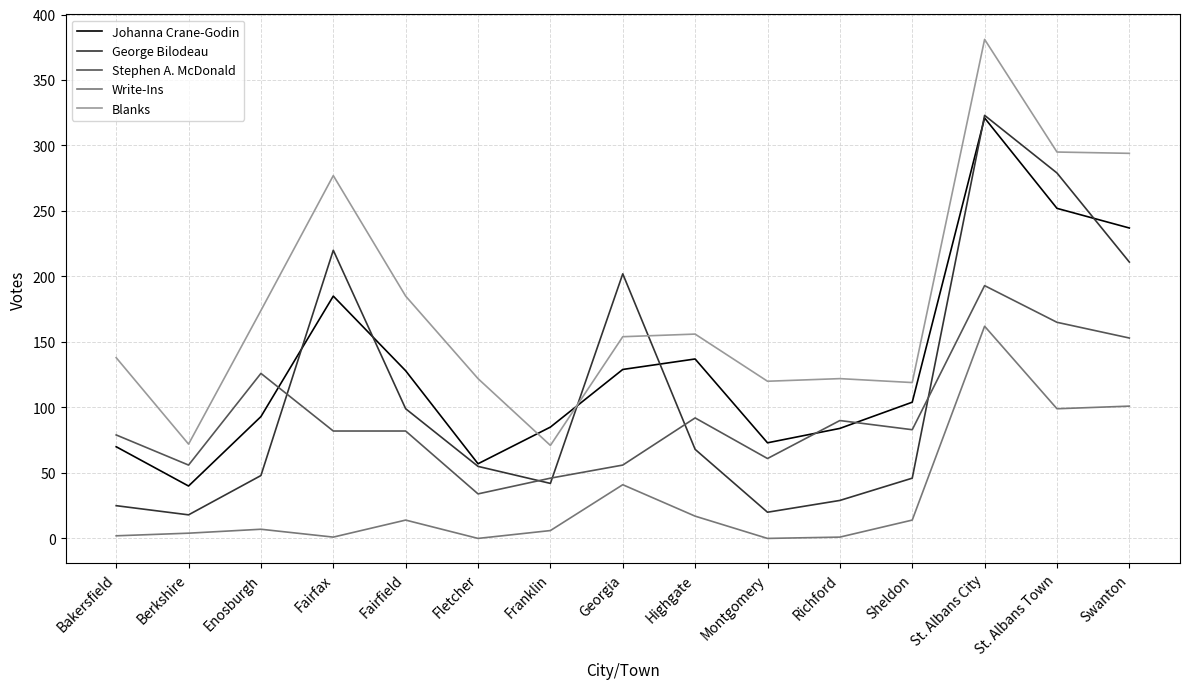

Does the chart have visible grid lines?

Yes